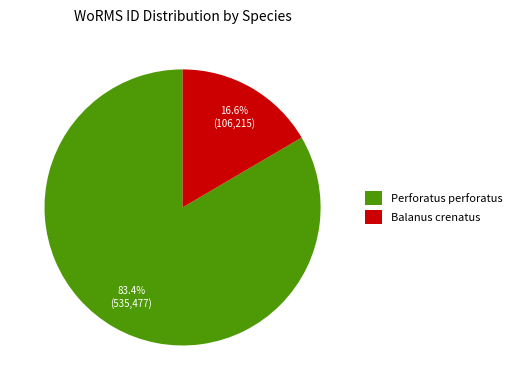

What is the majority slice?

Perforatus perforatus